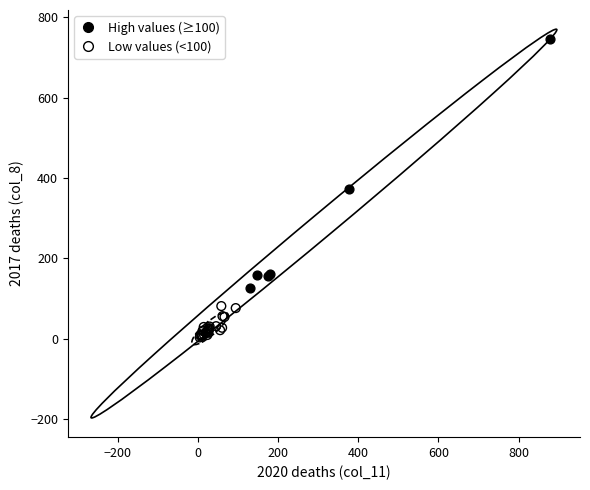

Which series has the largest Y range (max minus min)?

High values (≥100)